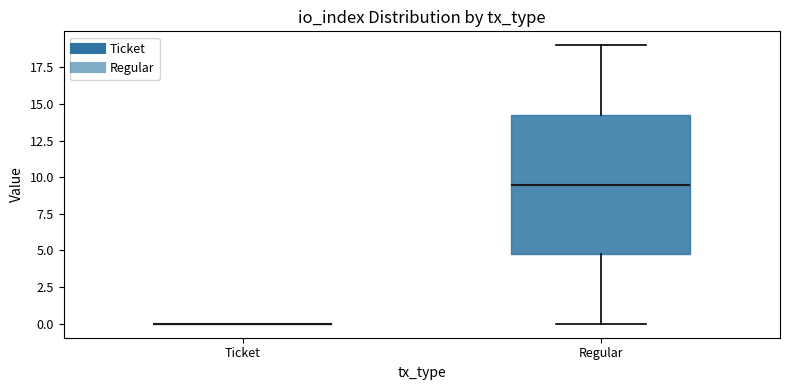

Reading left to right, transcribe this box plot: for each box, give where its median line is, the range the box spans, and where its two whiskers end, as read against the y-axis. The values are not printed on the chart, so give them approximately, as read against the axis.

Ticket: box collapsed to a line at 0.0, whiskers 0.0 to 0.0
Regular: median 9.5, box 5.0 to 14.5, whiskers 0.0 to 19.0